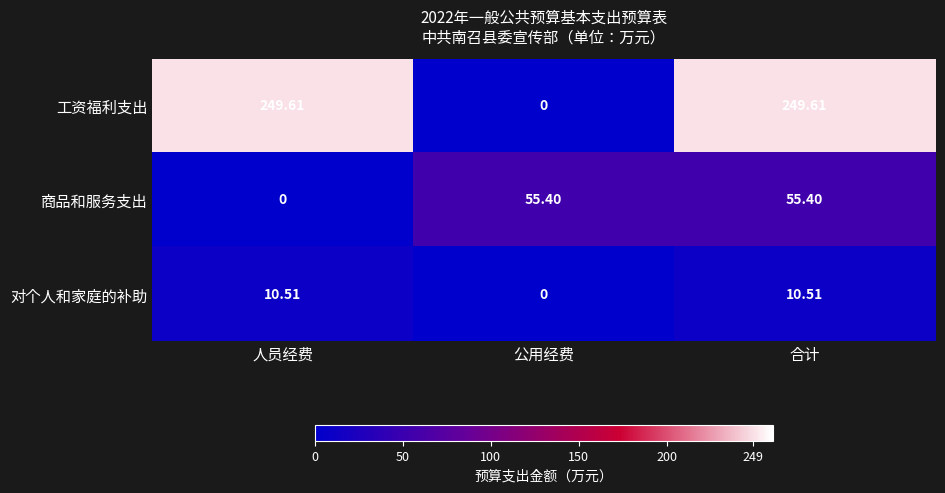

List the series in order of their peak value, lowest first.

对个人和家庭的补助, 商品和服务支出, 工资福利支出